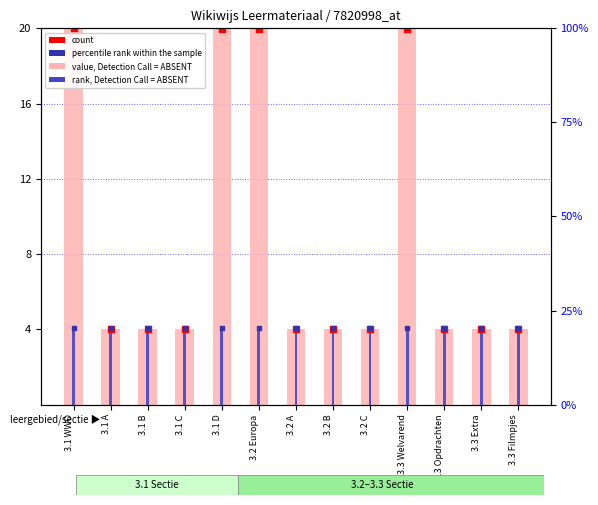

Which series has the largest total across all categories?

value, Detection Call = ABSENT